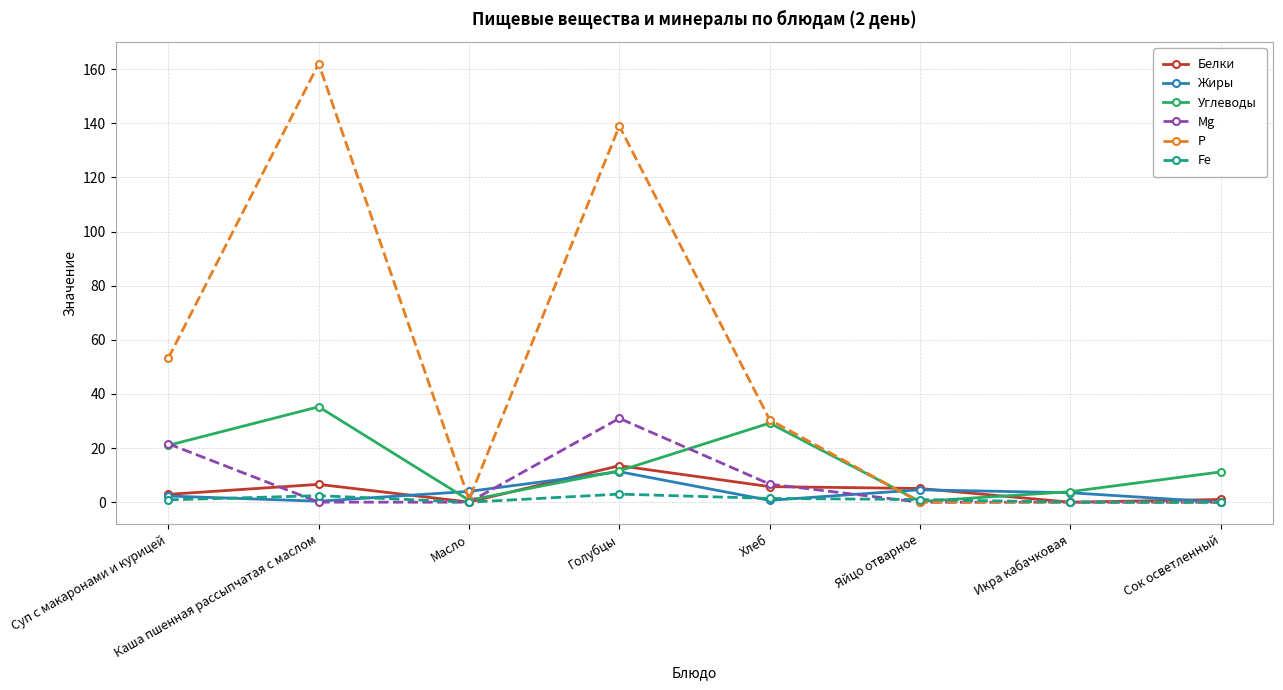

Which label corresponds to the largest value in the chart?

Каша пшенная рассыпчатая с маслом